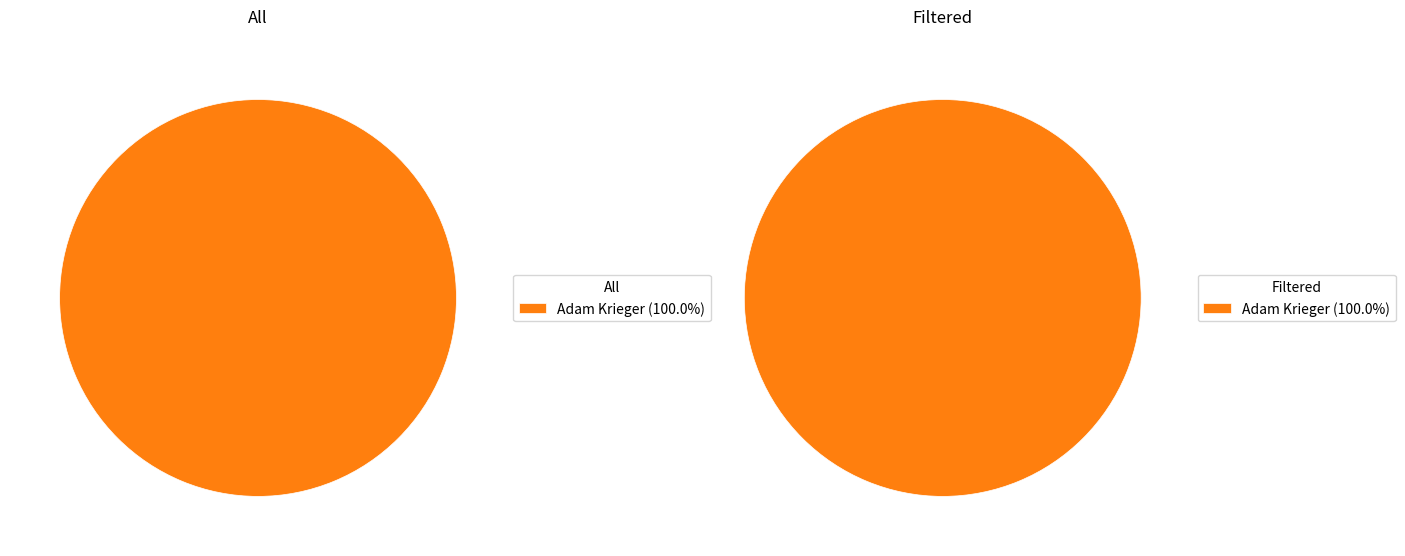

What is the largest slice in the pie chart?

Adam Krieger